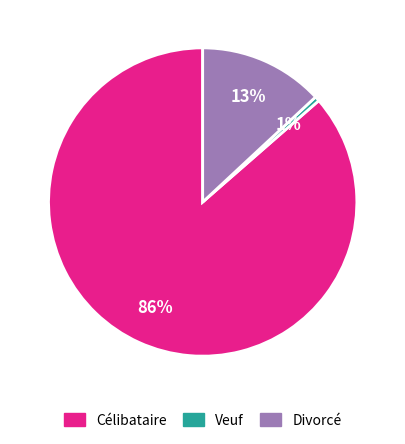

Does Veuf represent more than half of the total?

No